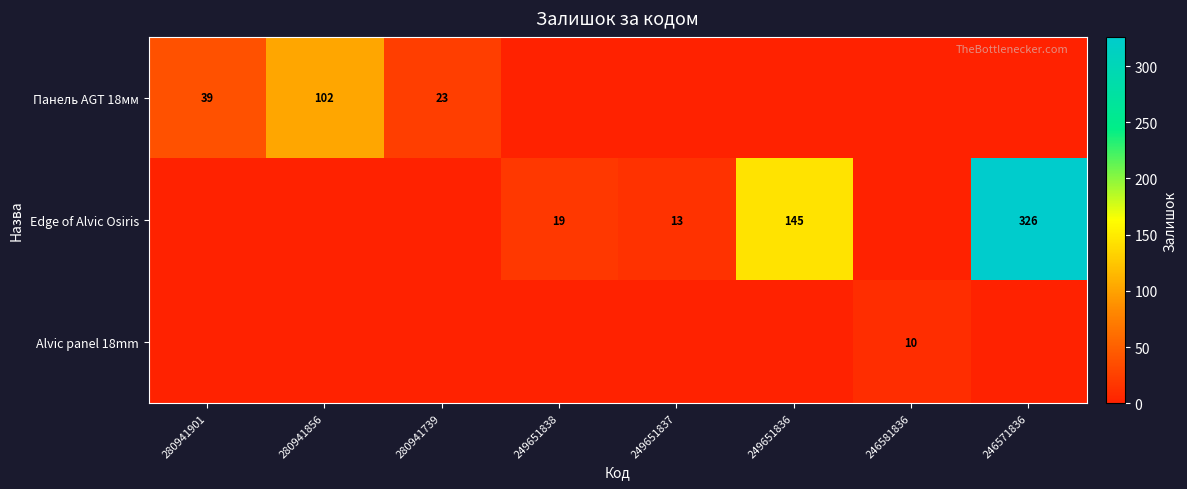

Is it true that Edge of Alvic Osiris equals 326 at 246571836?

True